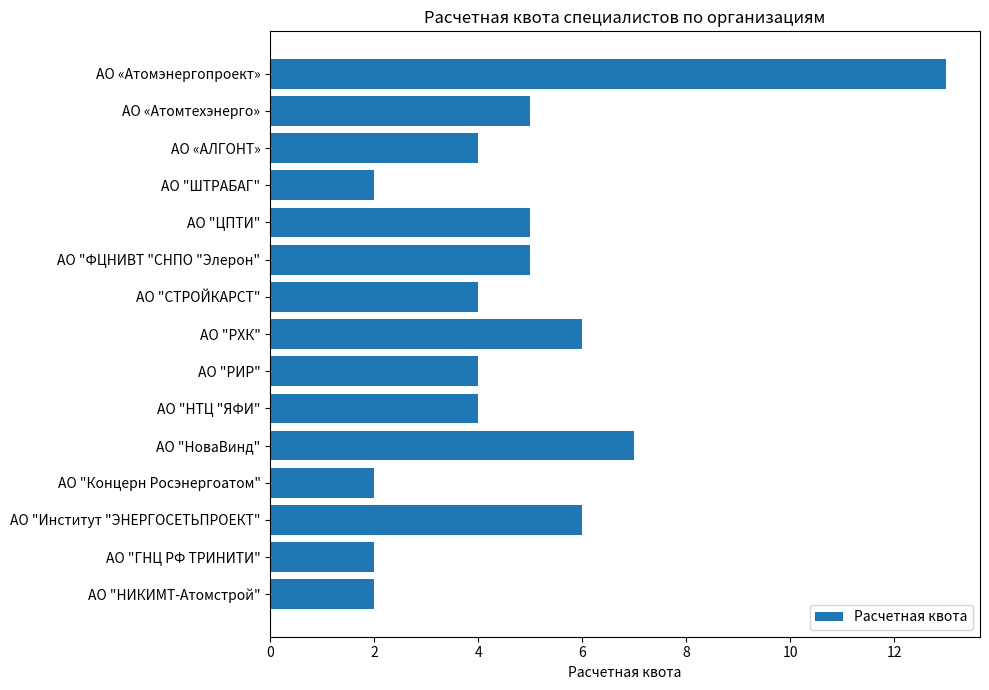

Which has a higher value, АО "СТРОЙКАРСТ" or АО "Концерн Росэнергоатом"?

АО "СТРОЙКАРСТ"